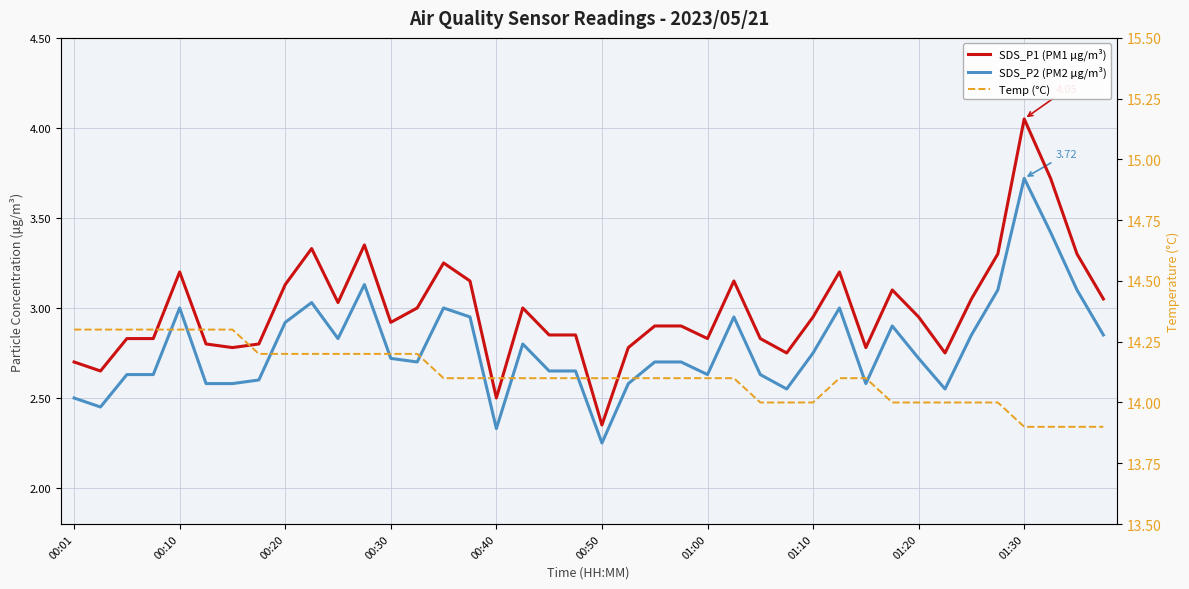

What is the difference between the second highest and minimum values in the SDS_P2 (PM2 μg/m³) series?

1.2